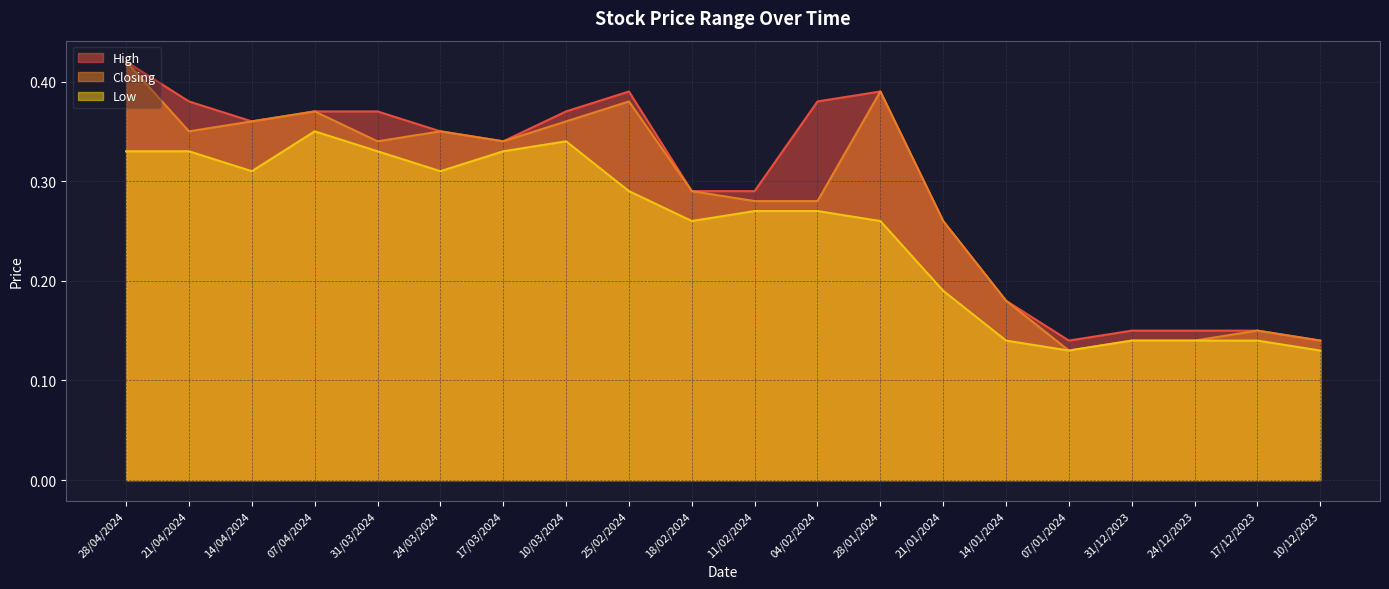

Which series has the widest spread of values?

Closing